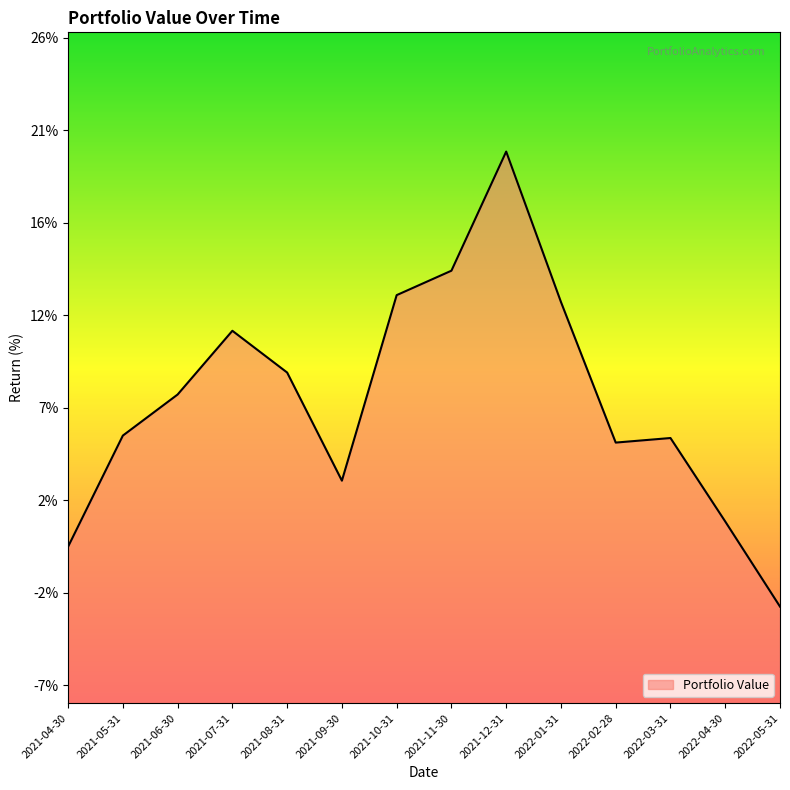

Does the chart have visible grid lines?

No